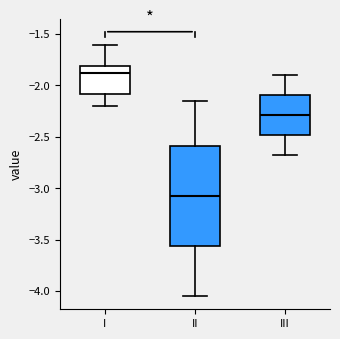

Reading left to right, transcribe this box plot: for each box, give where its median line is, the range the box spans, and where its two whiskers end, as read against the y-axis. The values are not printed on the chart, so give them approximately, as read against the axis.

I: median -1.85, box -2.10 to -1.80, whiskers -2.20 to -1.60
II: median -3.05, box -3.55 to -2.60, whiskers -4.05 to -2.15
III: median -2.30, box -2.50 to -2.10, whiskers -2.70 to -1.90